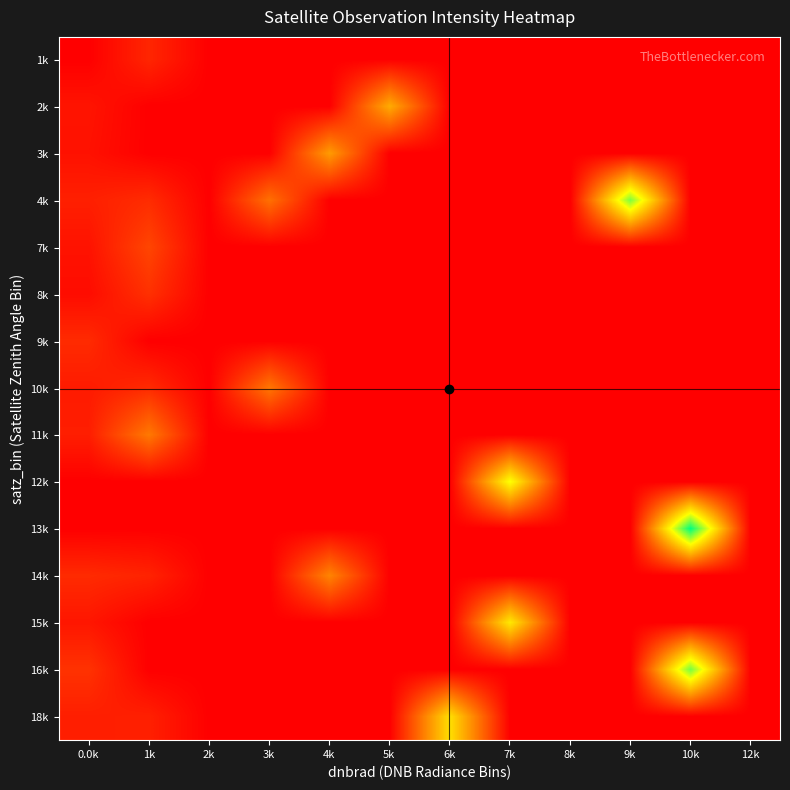

At which category is the sum across all series the highest?

10k